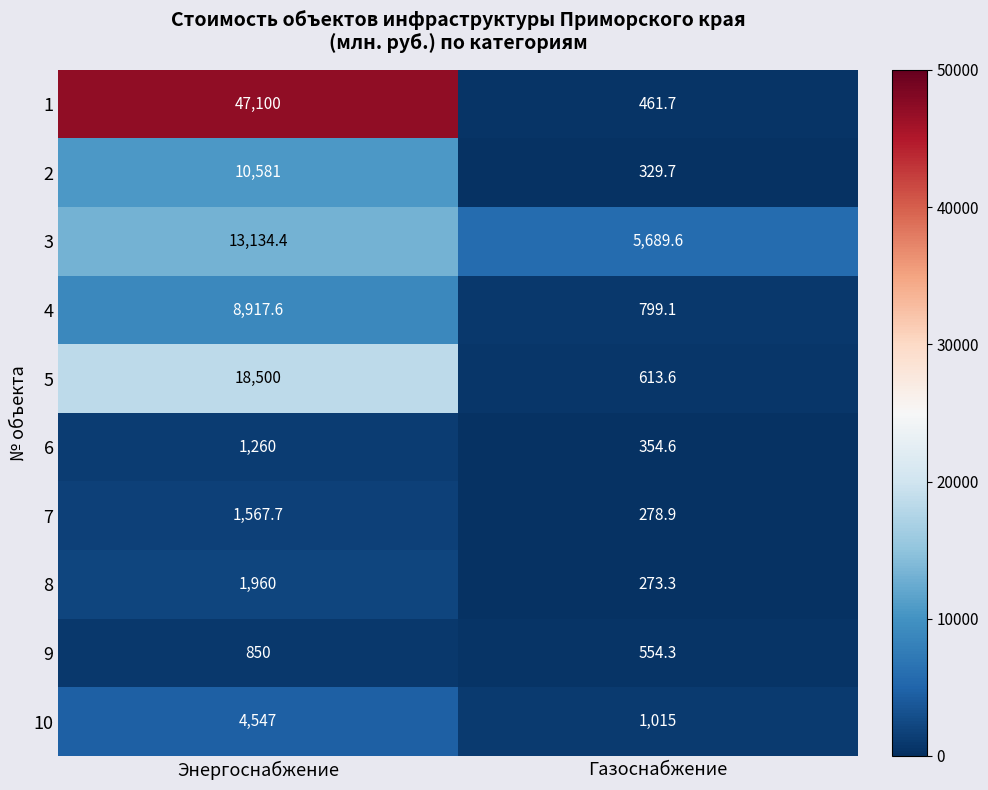

List the series in order of their peak value, lowest first.

9, 6, 7, 8, 10, 4, 2, 3, 5, 1